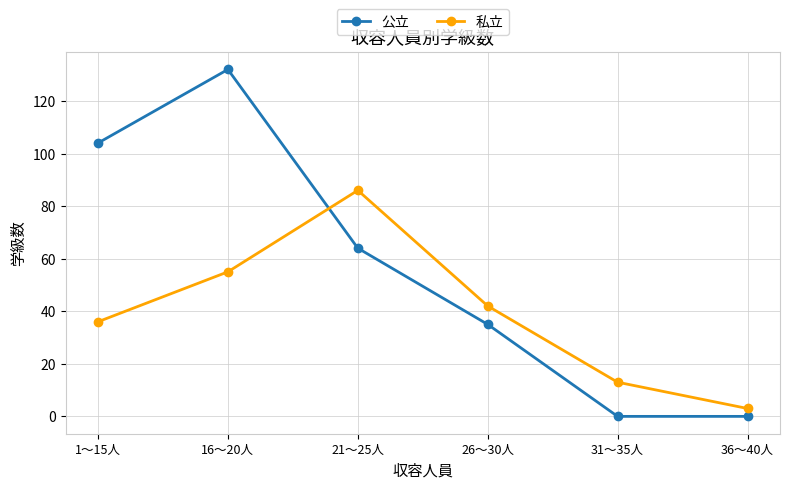

At how many categories does at least one series exceed 100?

2